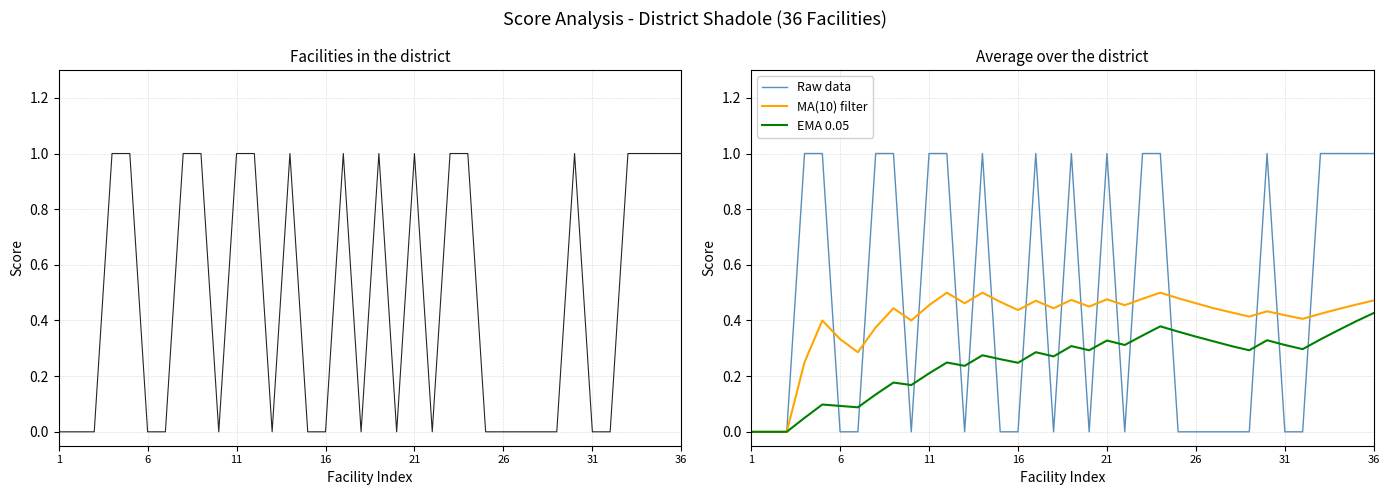

List the series in order of their peak value, lowest first.

EMA 0.05, MA(10) filter, Score, Raw data